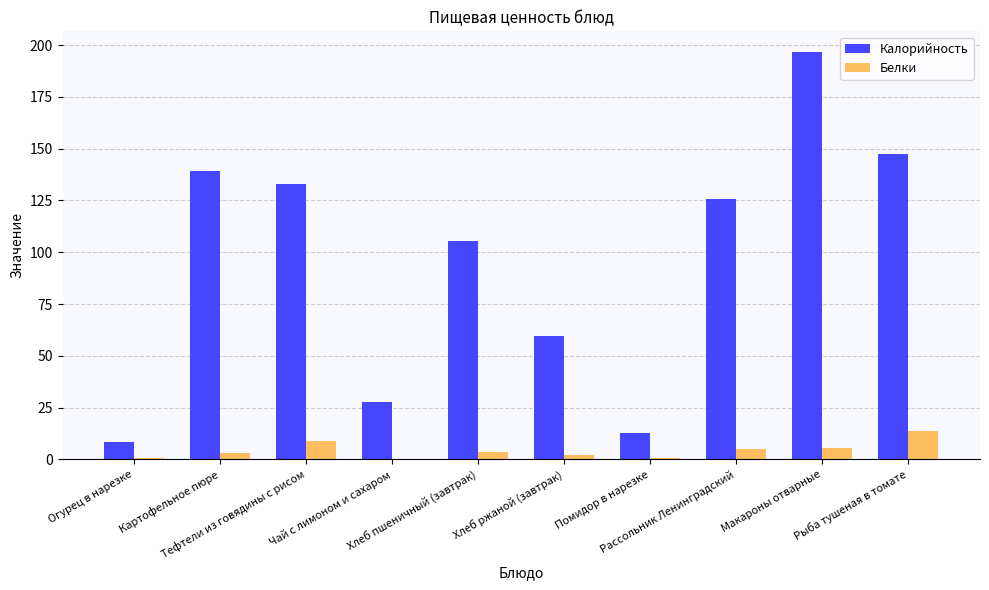

True or false: Калорийность has a value of 12.8 at Помидор в нарезке.

True